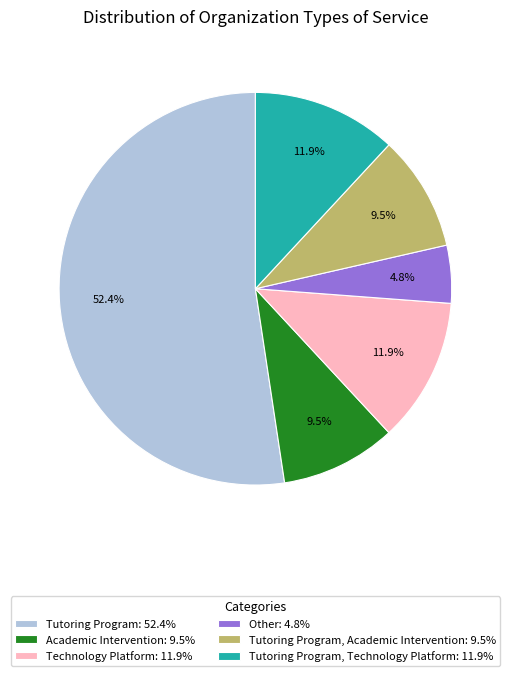

Combined, do Tutoring Program: 52.4% and Academic Intervention: 9.5% account for over 50%?

Yes